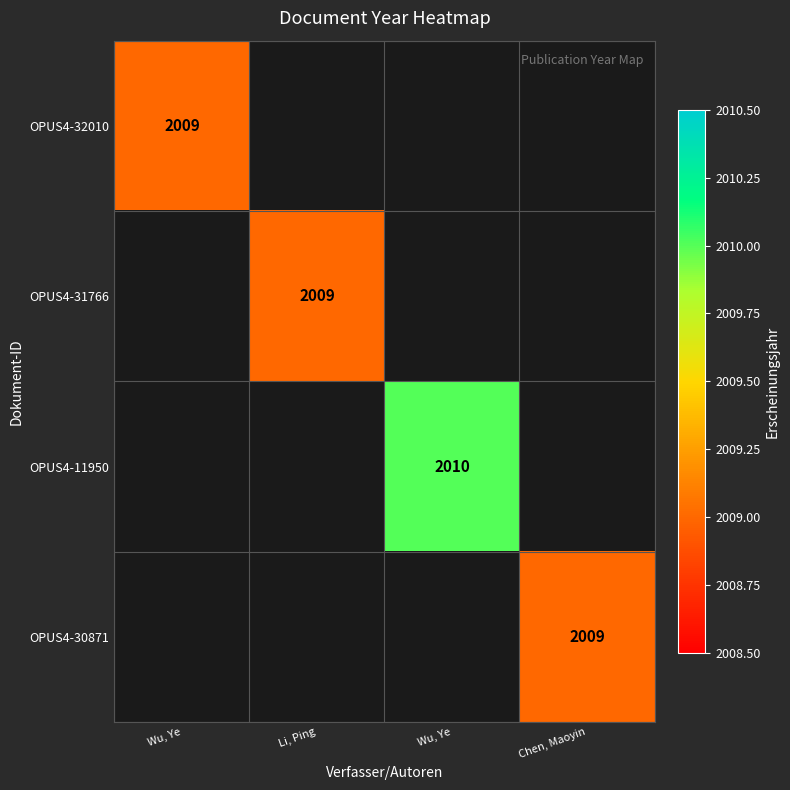

How many categories are shown in the chart?

4